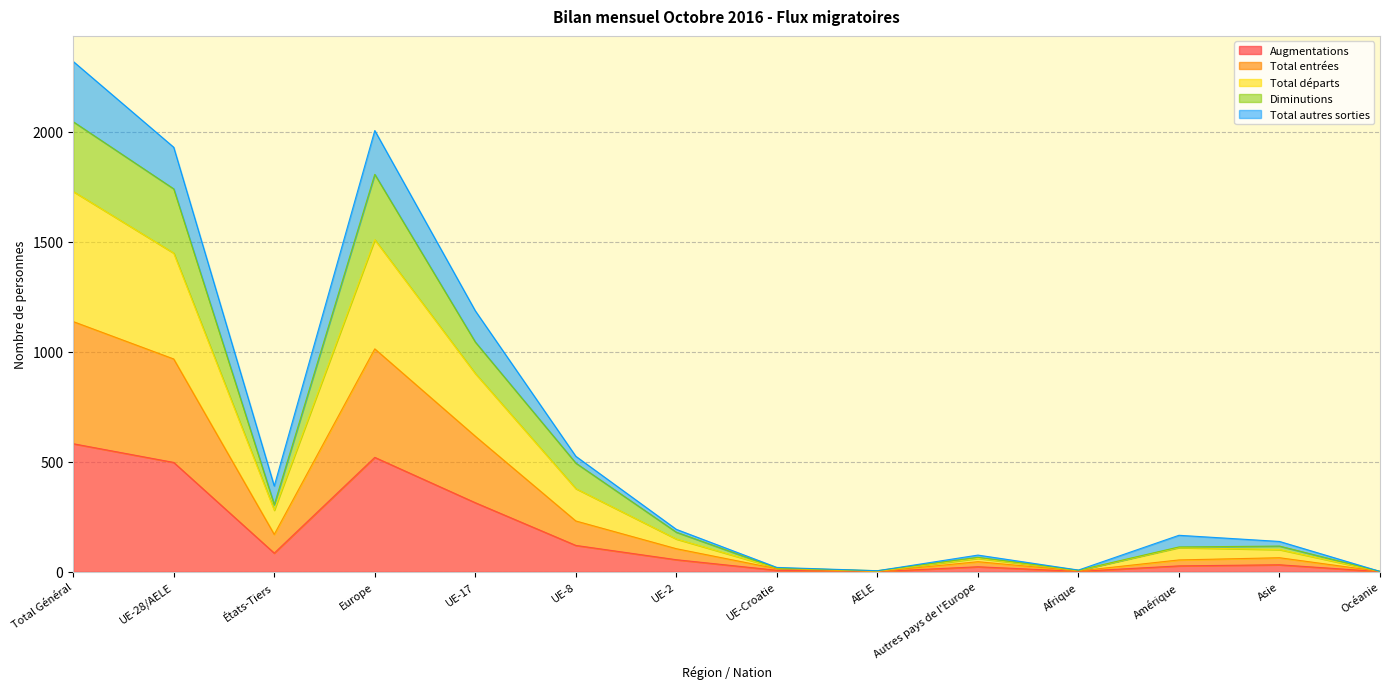

True or false: Augmentations has a value of 222 at Total Général.

False